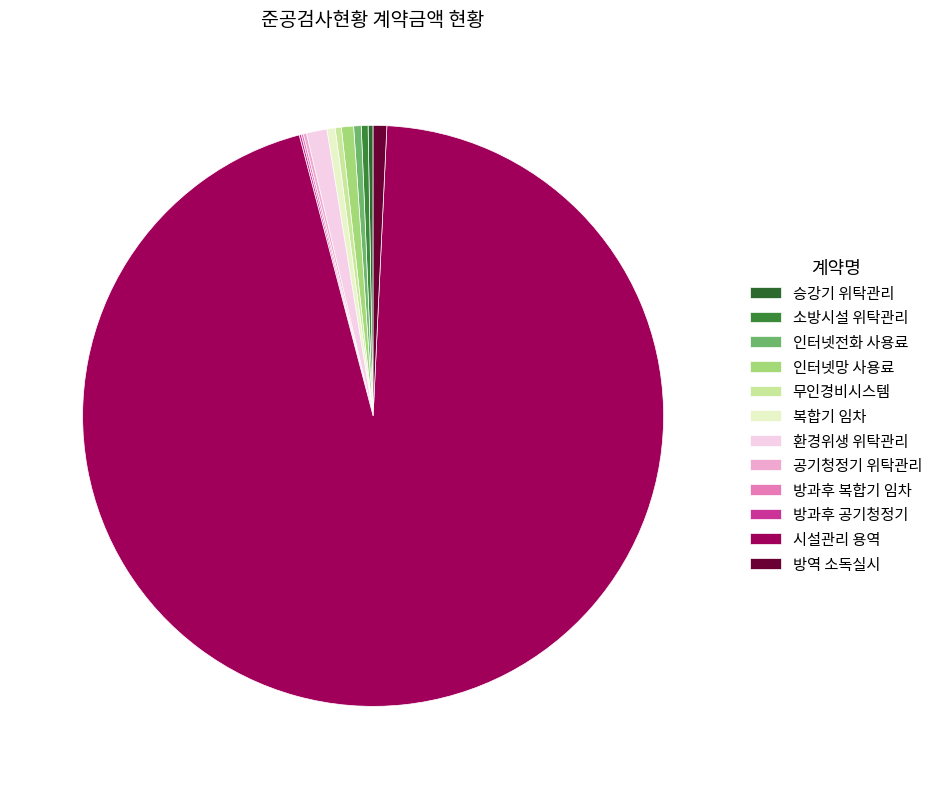

Which slice is the smallest?

방과후 공기청정기